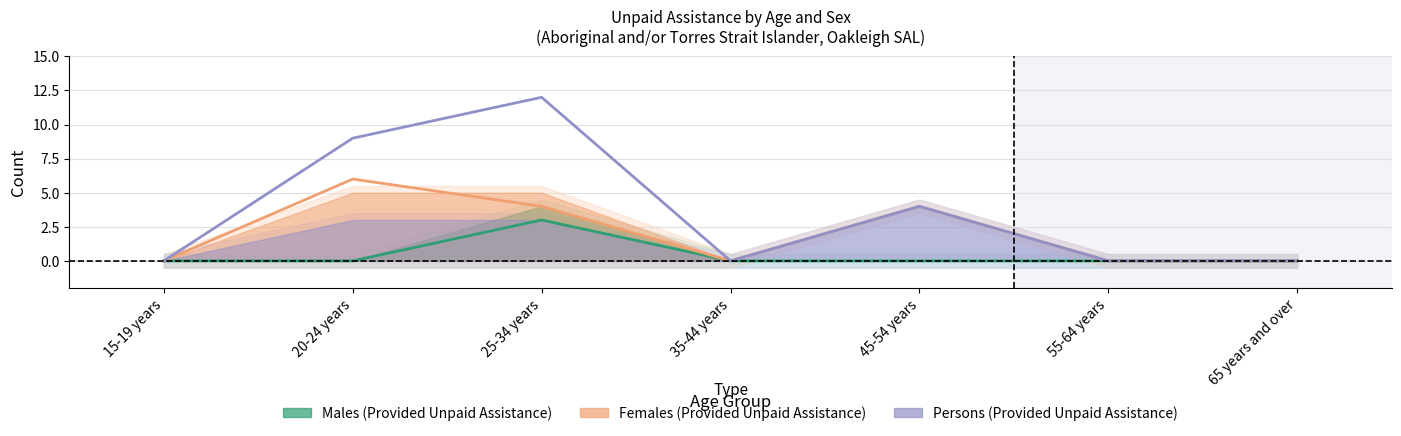

Reading left to right, what are all the values shown in this chart?

Males: 15-19 years=0	20-24 years=0	25-34 years=3	35-44 years=0	45-54 years=0	55-64 years=0	65 years and over=0
Females: 15-19 years=0	20-24 years=6	25-34 years=4	35-44 years=0	45-54 years=4	55-64 years=0	65 years and over=0
Persons: 15-19 years=0	20-24 years=9	25-34 years=12	35-44 years=0	45-54 years=4	55-64 years=0	65 years and over=0